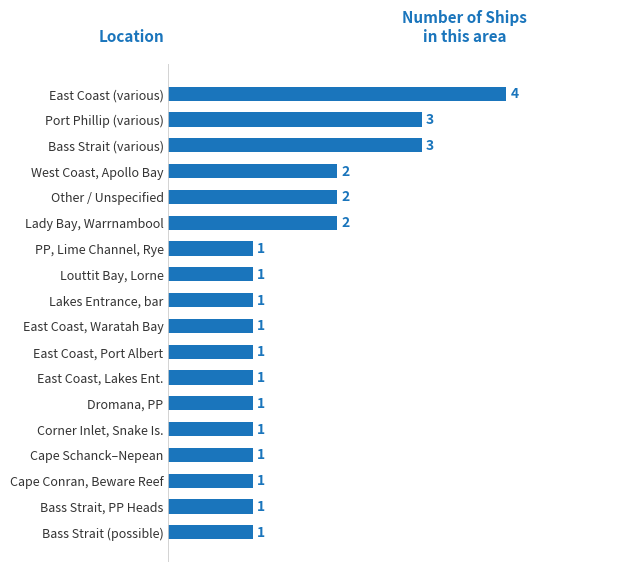

What position from the bottom is East Coast (various)?

18